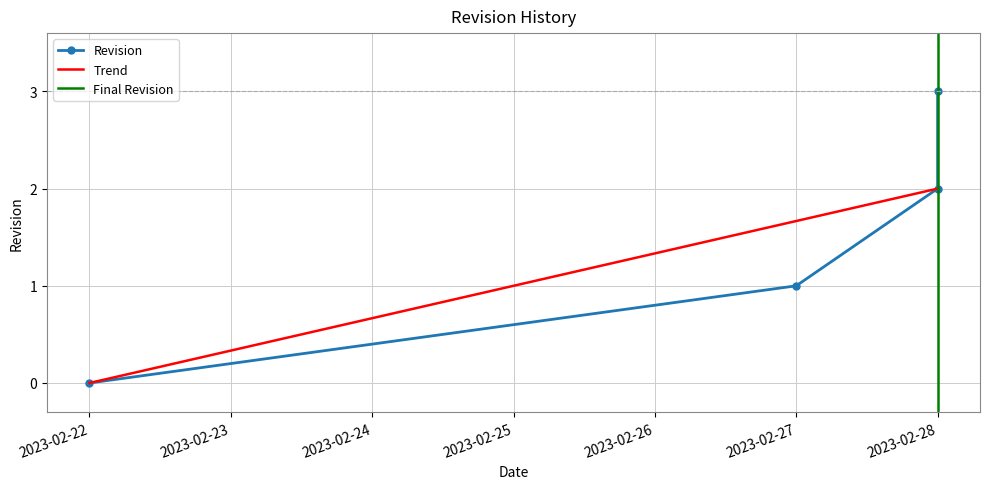

Count the values in the range 1 to 3.

3